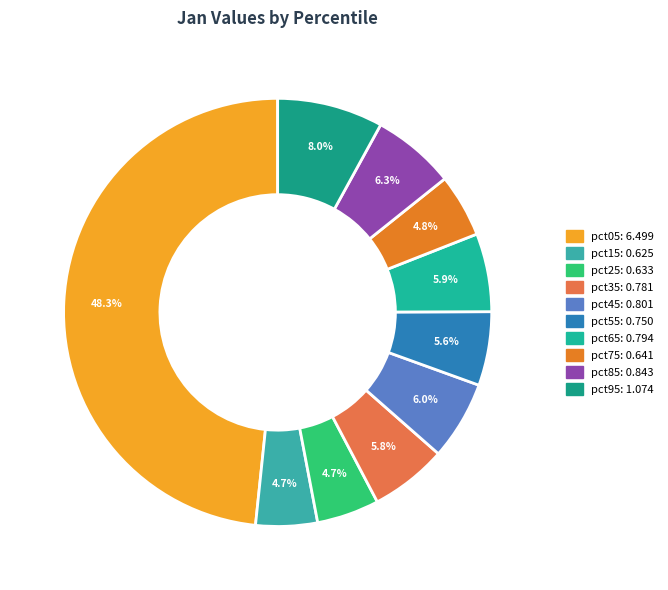

Which has a higher value, pct25 or pct05?

pct05